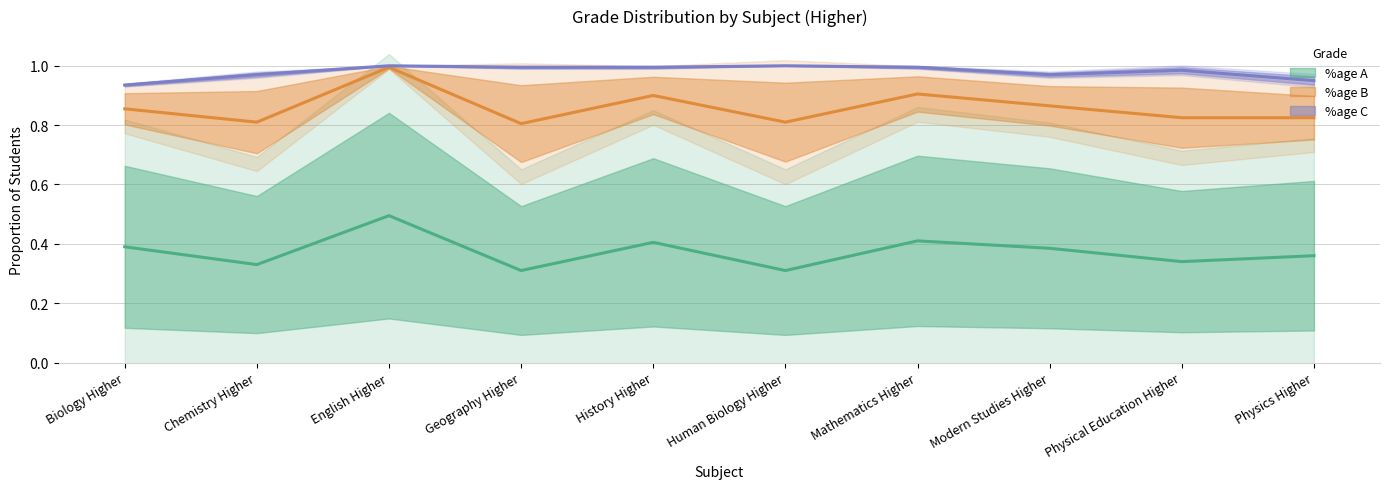

True or false: %age B has a value of 0.8 at Physical Education Higher.

True